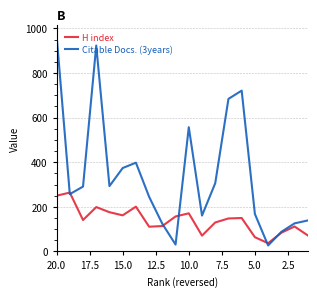

What is the lowest value of the Citable Docs. (3years) series?

27